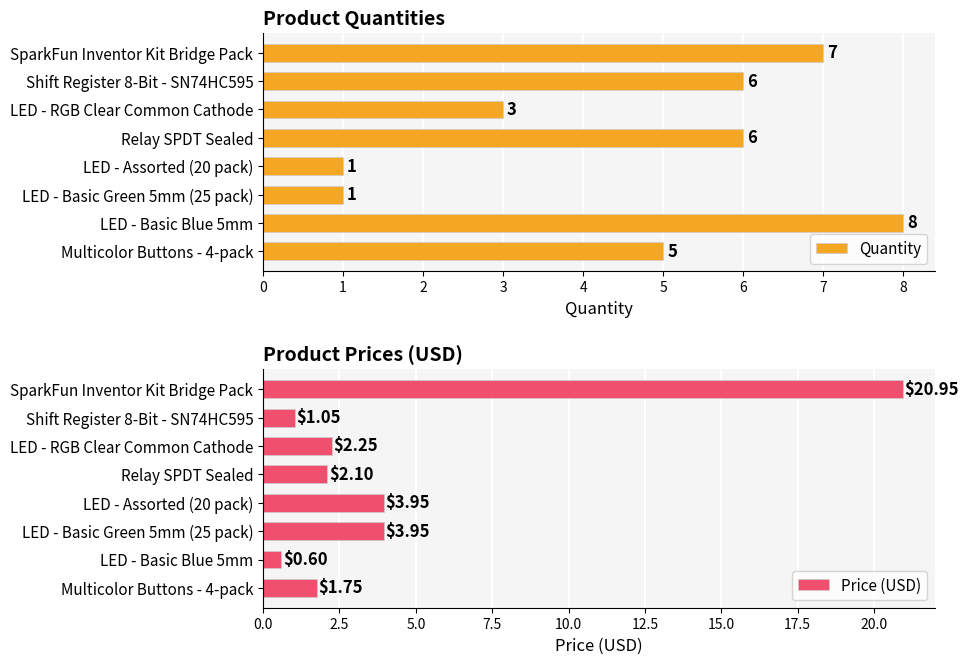

Reading right to left, extract all data points from this chart.

Quantity: 7.0	6.0	3.0	6.0	1.0	1.0	8.0	5.0
Price (USD): 20.9	1.1	2.2	2.1	4.0	4.0	0.6	1.8